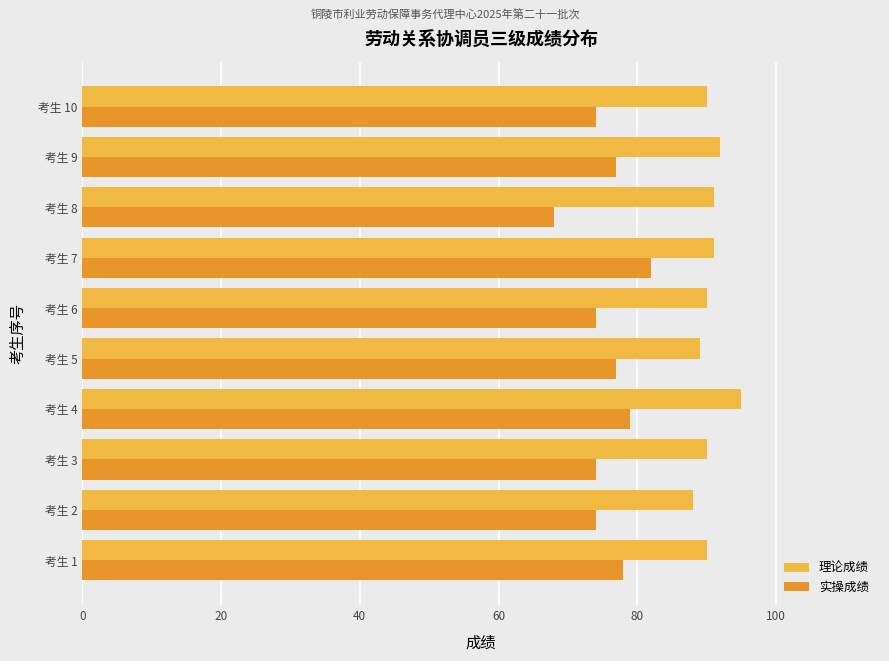

What is the approximate value of 实操成绩 at 考生 10, to the nearest 5?

75